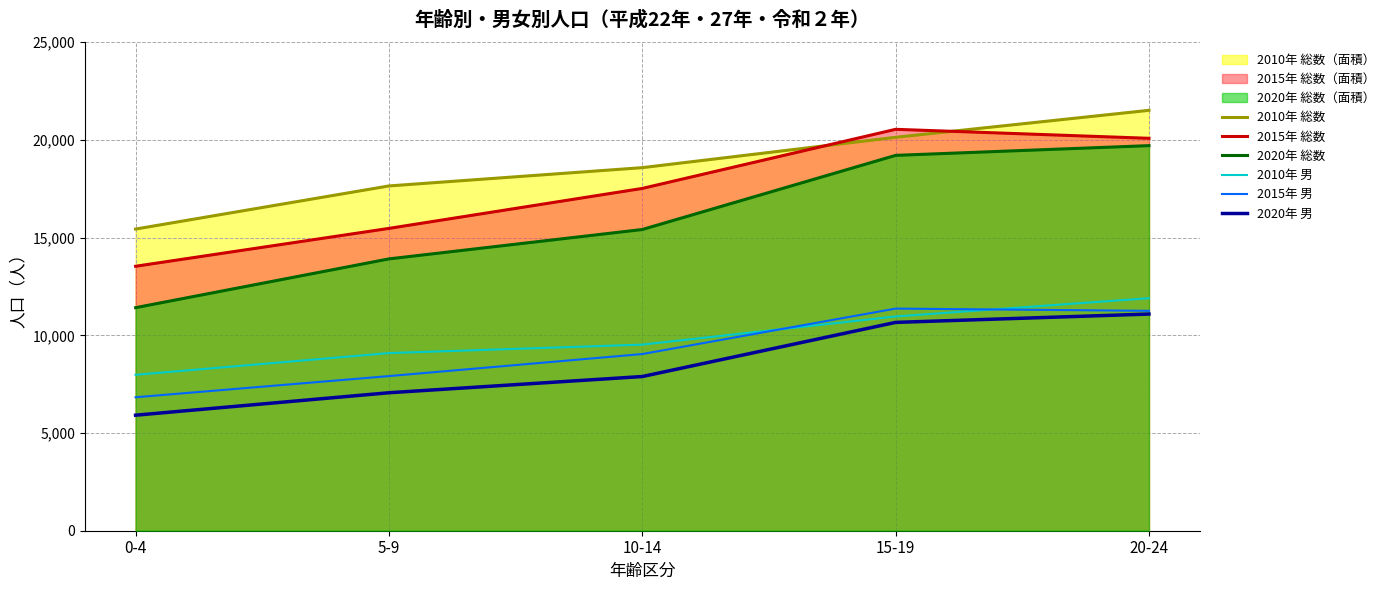

The value of 2010年 男 at 10-14 is 9525. True or false?

True